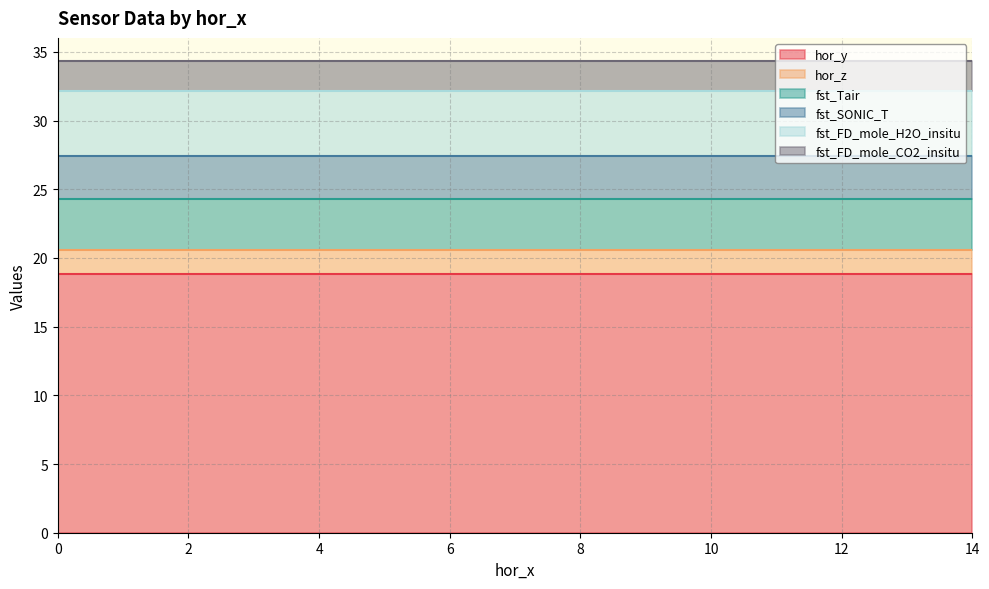

At 12, list the series in order from largest to smallest.

hor_y, fst_FD_mole_H2O_insitu, fst_Tair, fst_SONIC_T, fst_FD_mole_CO2_insitu, hor_z